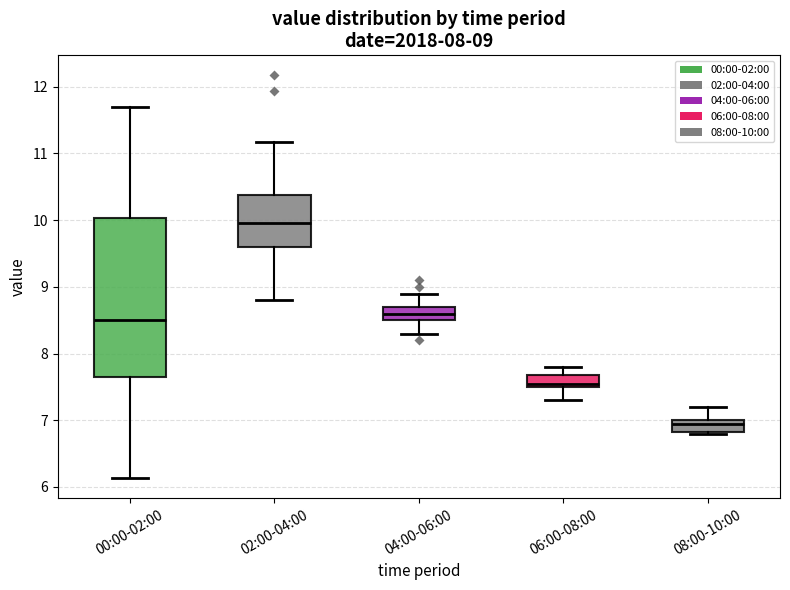

Which box's median line is the highest?

02:00-04:00